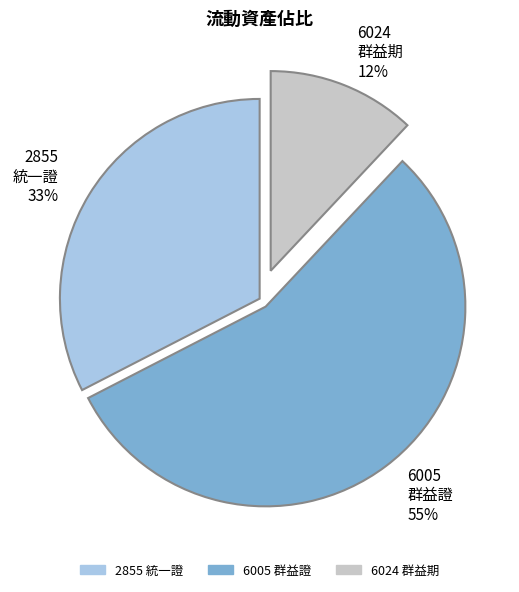

Is there a majority slice in this chart?

Yes